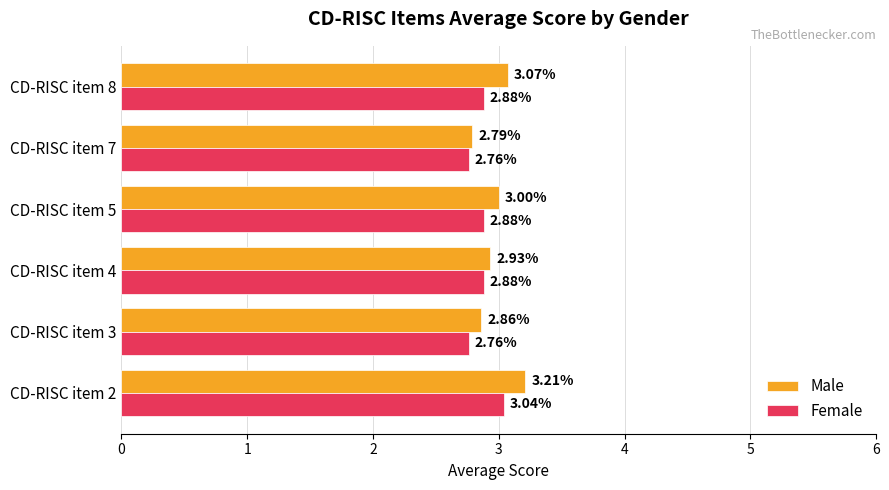

What is the total value across all series at CD-RISC item 4?

5.8